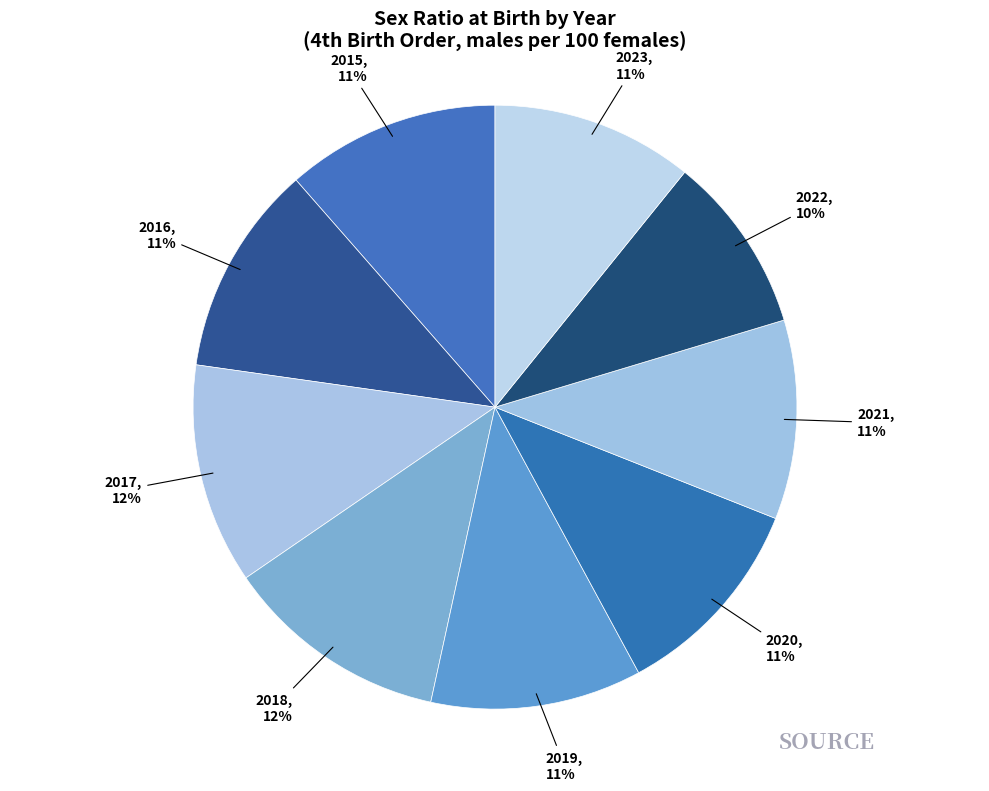

Is 2022 the majority of the pie?

No